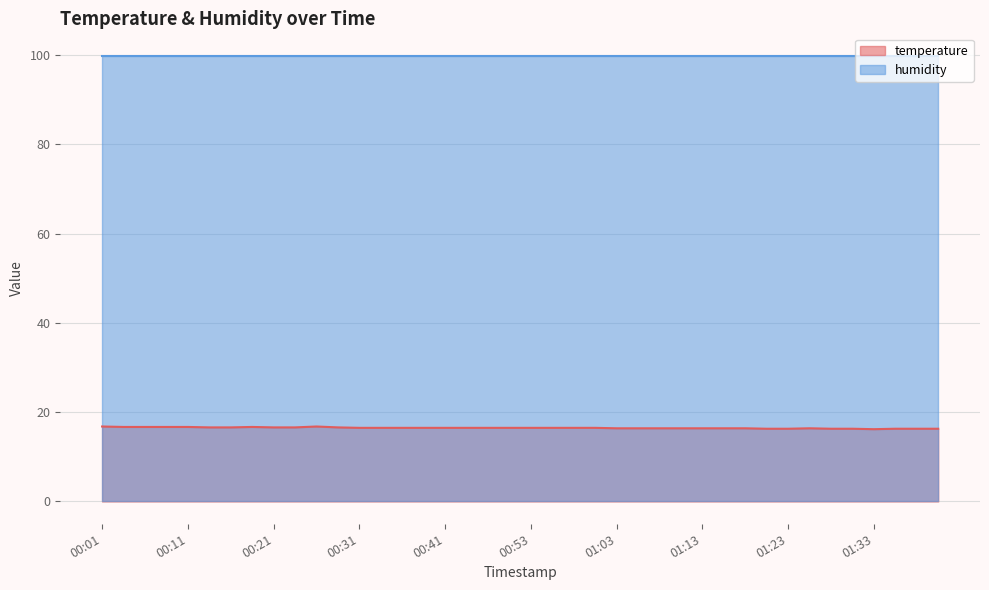

Count the number of data series in this chart.

2